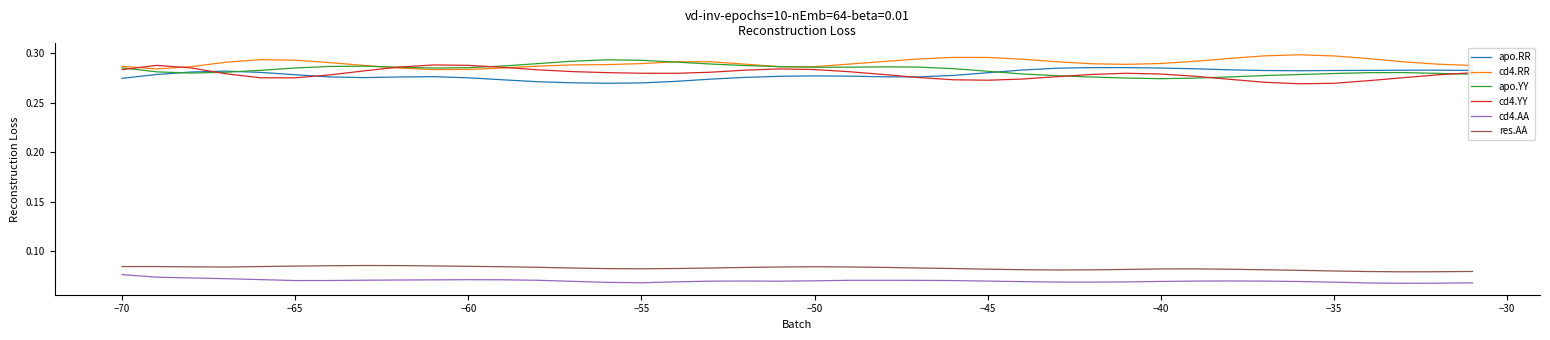

True or false: res.AA and apo.RR cross at least once.

False